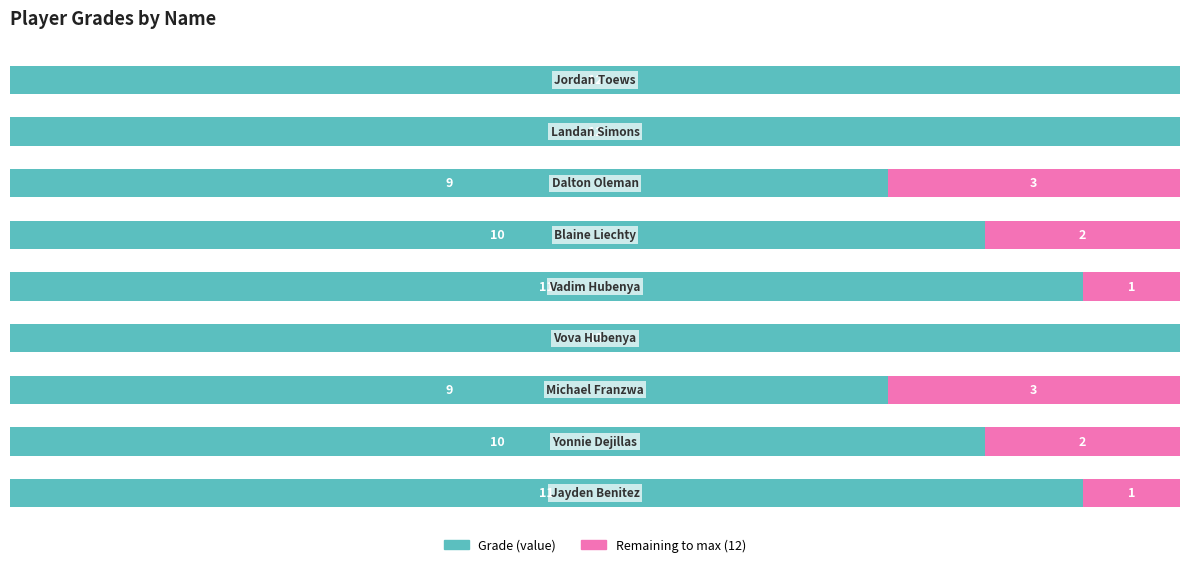

What are all the series names shown in the legend?

Grade (value), Remaining to max (12)